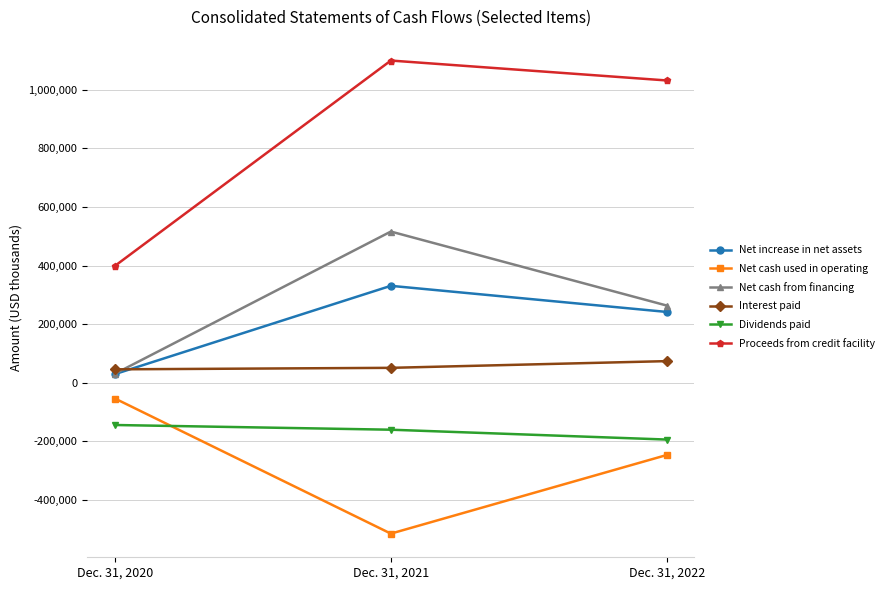

Is the value of Proceeds from credit facility at Dec. 31, 2020 greater than the value of Net cash from financing at Dec. 31, 2021?

No